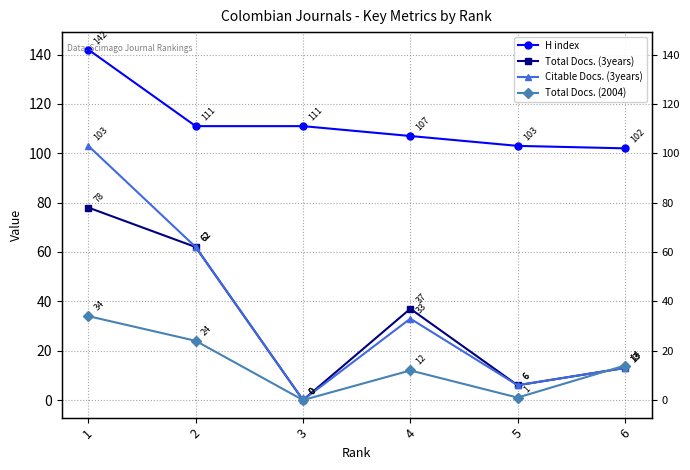

How many intersections are there between Total Docs. (2004) and Total Docs. (3years)?

1